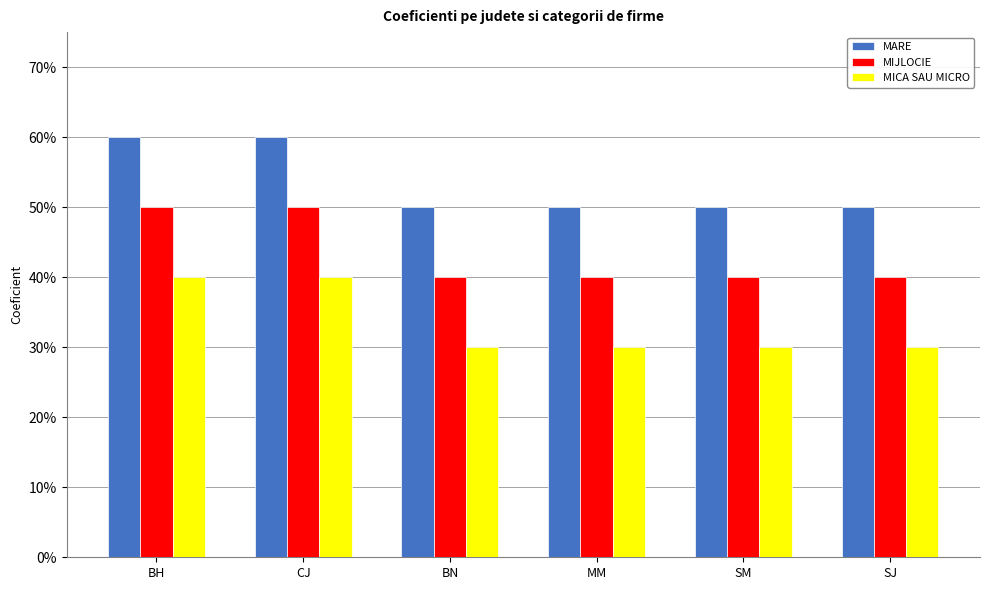

Reading left to right, extract all data points from this chart.

MARE: BH=0.6	CJ=0.6	BN=0.5	MM=0.5	SM=0.5	SJ=0.5
MIJLOCIE: BH=0.5	CJ=0.5	BN=0.4	MM=0.4	SM=0.4	SJ=0.4
MICA SAU MICRO: BH=0.4	CJ=0.4	BN=0.3	MM=0.3	SM=0.3	SJ=0.3